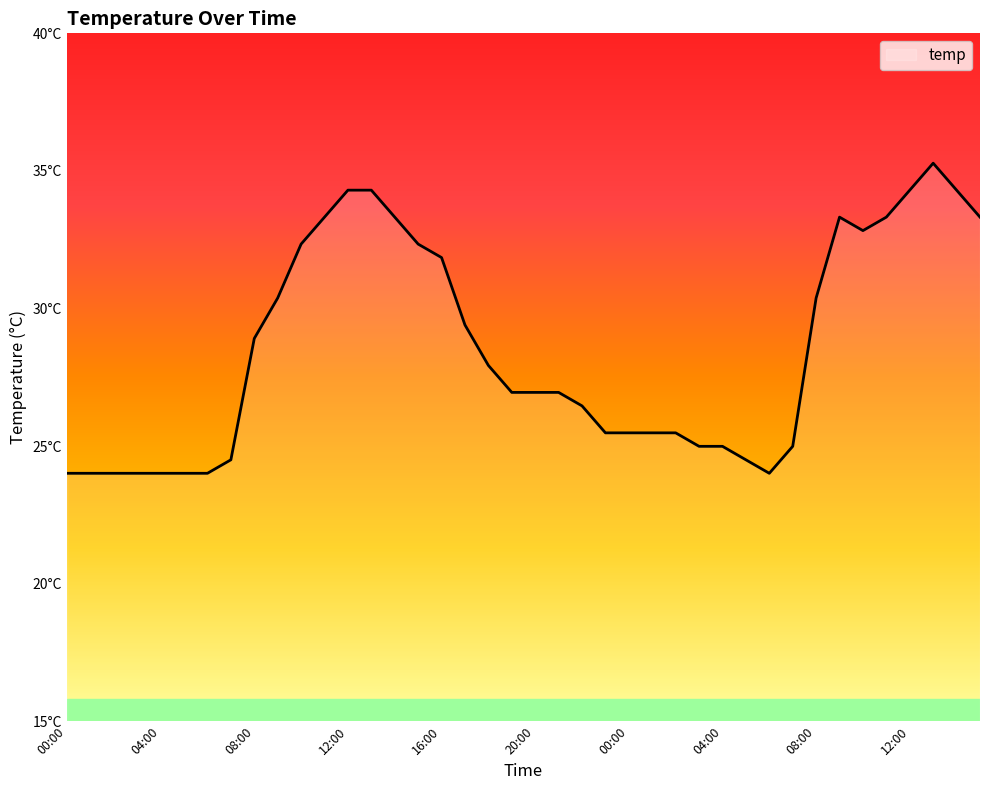

What is the smallest value displayed?

24.0